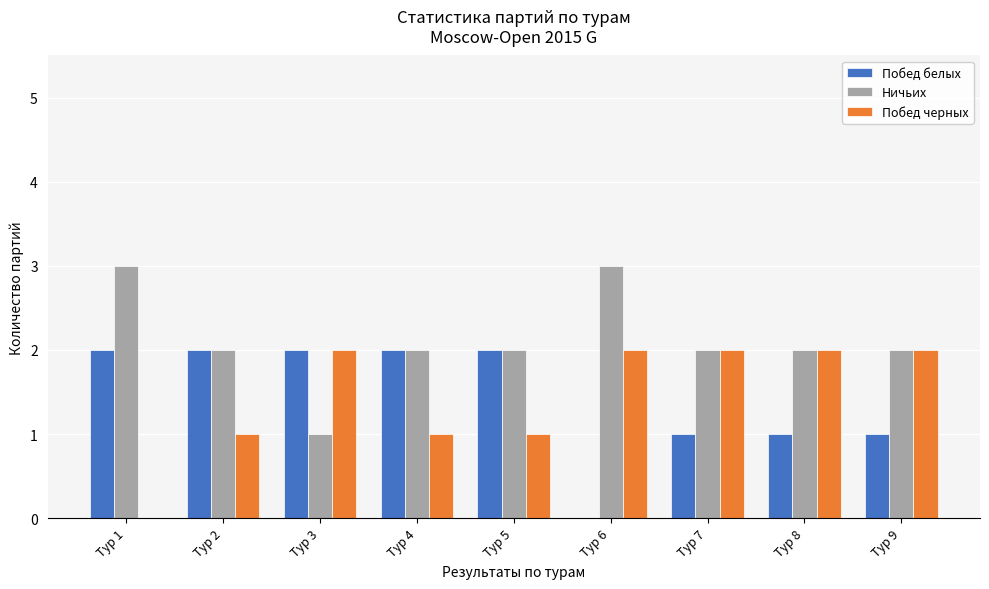

Reading right to left, extract all data points from this chart.

Побед белых: Тур 9=1	Тур 8=1	Тур 7=1	Тур 6=0	Тур 5=2	Тур 4=2	Тур 3=2	Тур 2=2	Тур 1=2
Ничьих: Тур 9=2	Тур 8=2	Тур 7=2	Тур 6=3	Тур 5=2	Тур 4=2	Тур 3=1	Тур 2=2	Тур 1=3
Побед черных: Тур 9=2	Тур 8=2	Тур 7=2	Тур 6=2	Тур 5=1	Тур 4=1	Тур 3=2	Тур 2=1	Тур 1=0